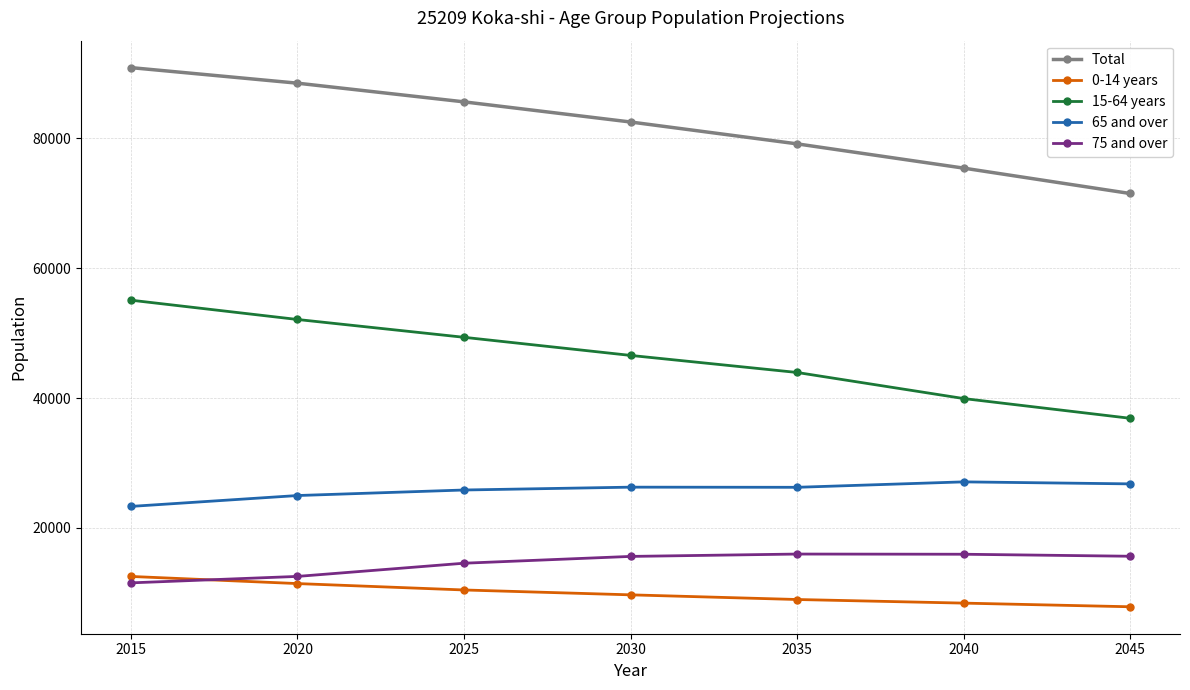

What is the value of the 0-14 years point at the 6th from the left?

8410